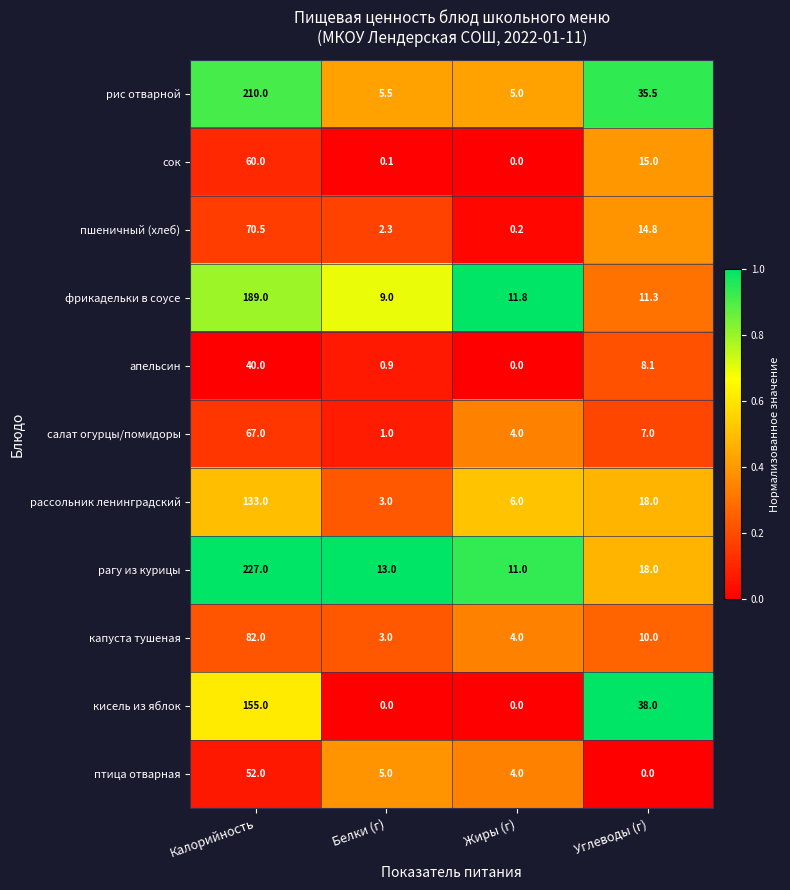

Is it true that фрикадельки в соусе equals 11.8 at Жиры (г)?

True